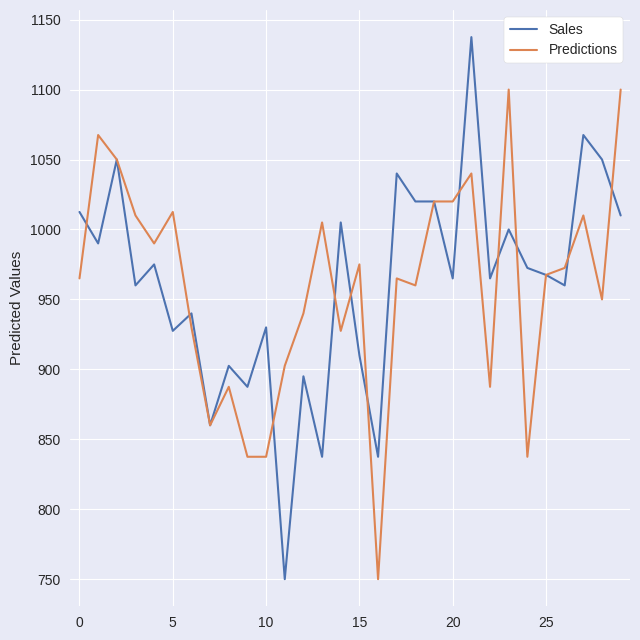

What is the maximum value shown in the chart?

1137.5